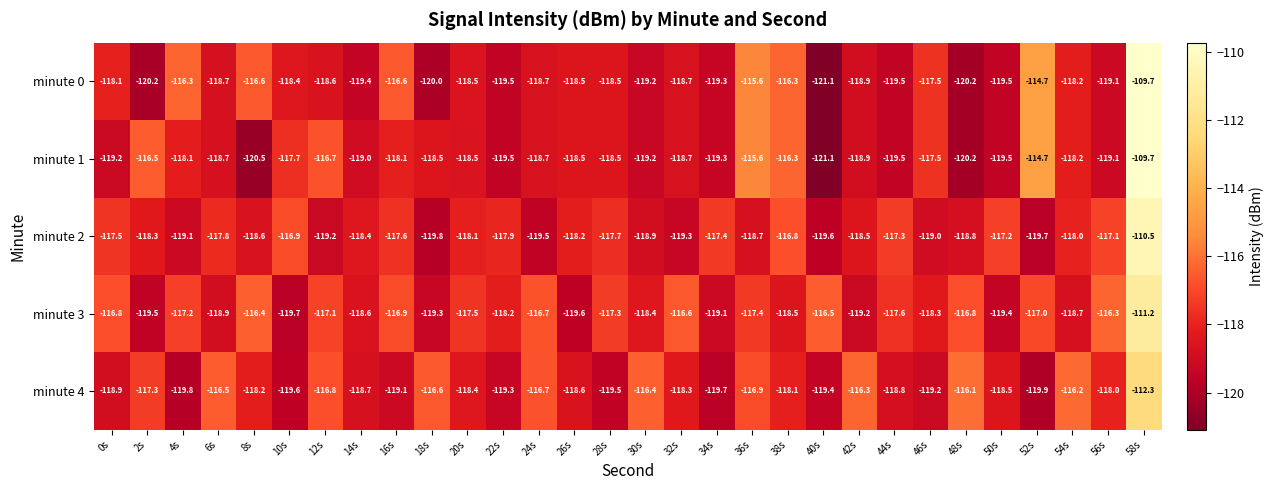

What is the difference between the minute 2 values at 30s and 32s?

0.4